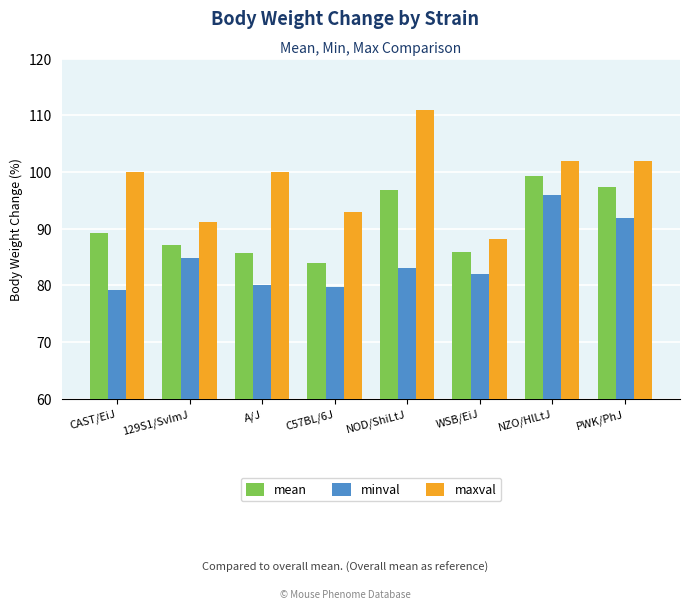

What is the label of the 7th bar from the right?

129S1/SvImJ